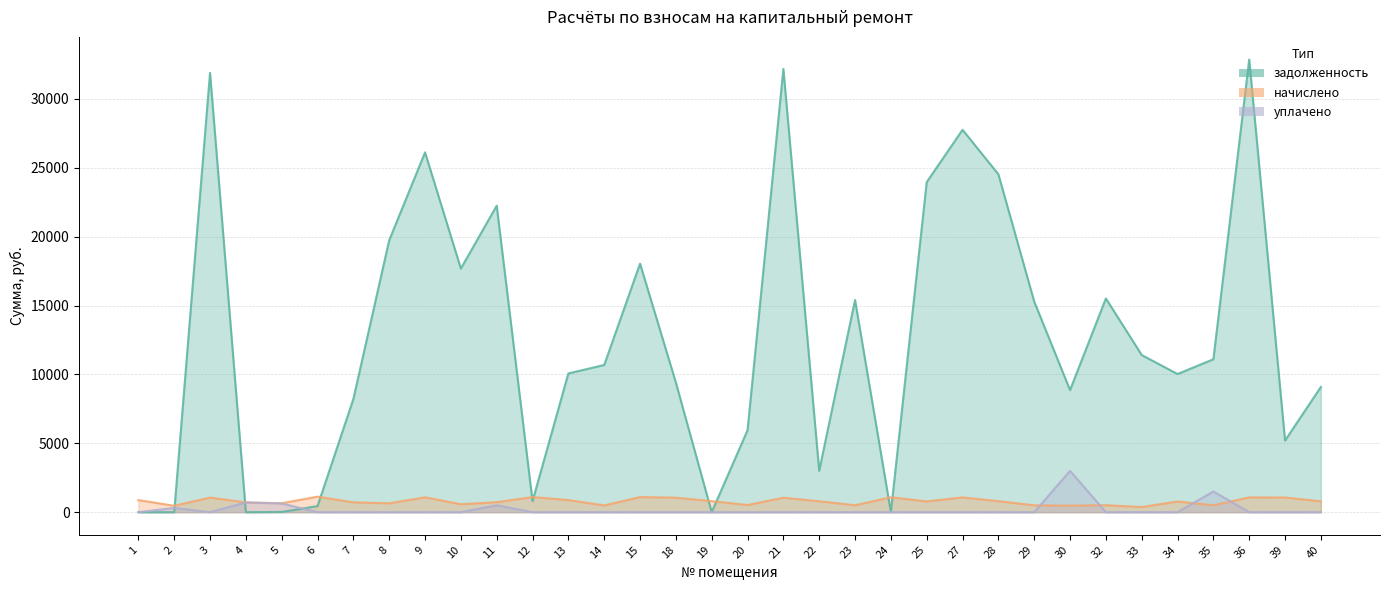

How many values in уплачено are above zero?

6